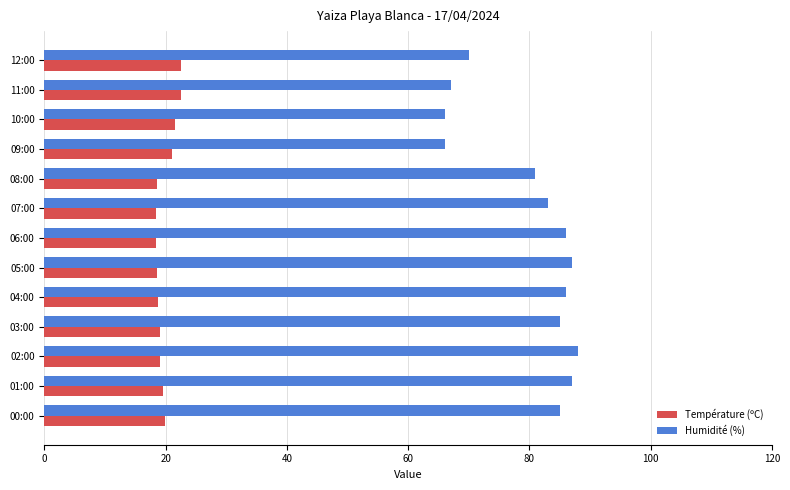

List the series in order of their overall mean, lowest first.

Température (ºC), Humidité (%)